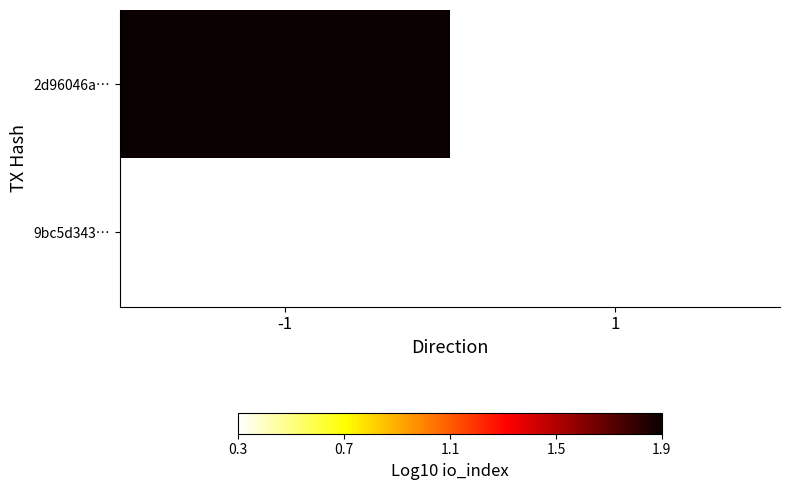

What is the smallest value displayed?

0.3